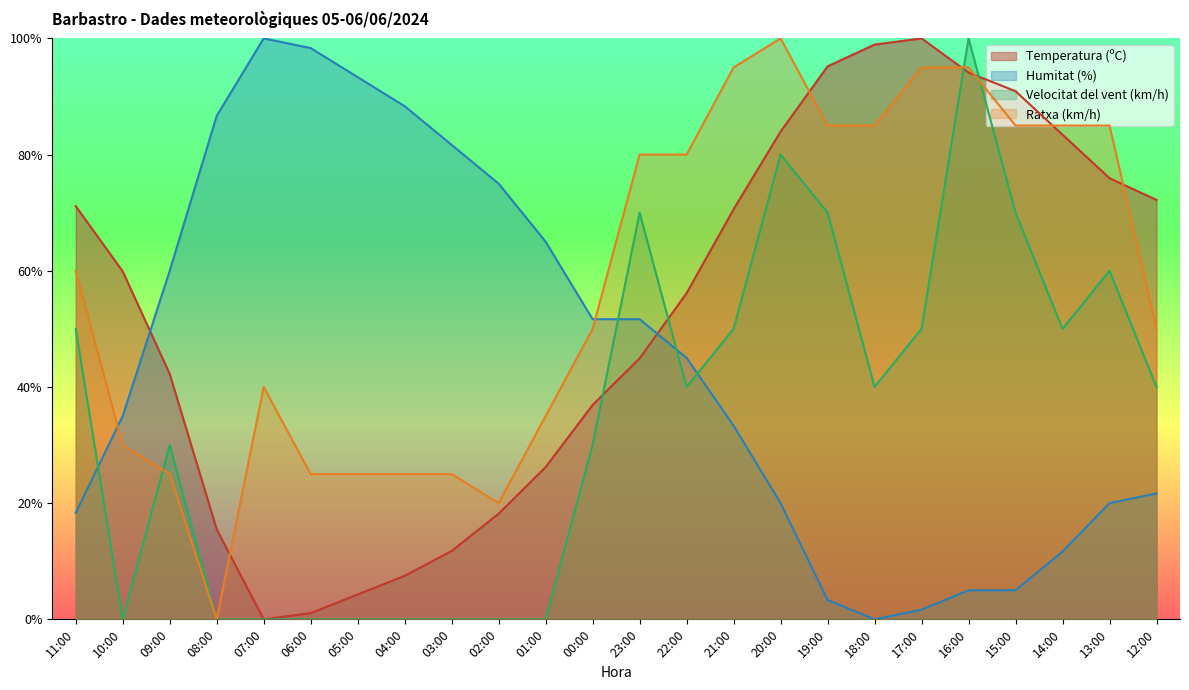

How many values in the Temperatura (ºC) series exceed 59?

12